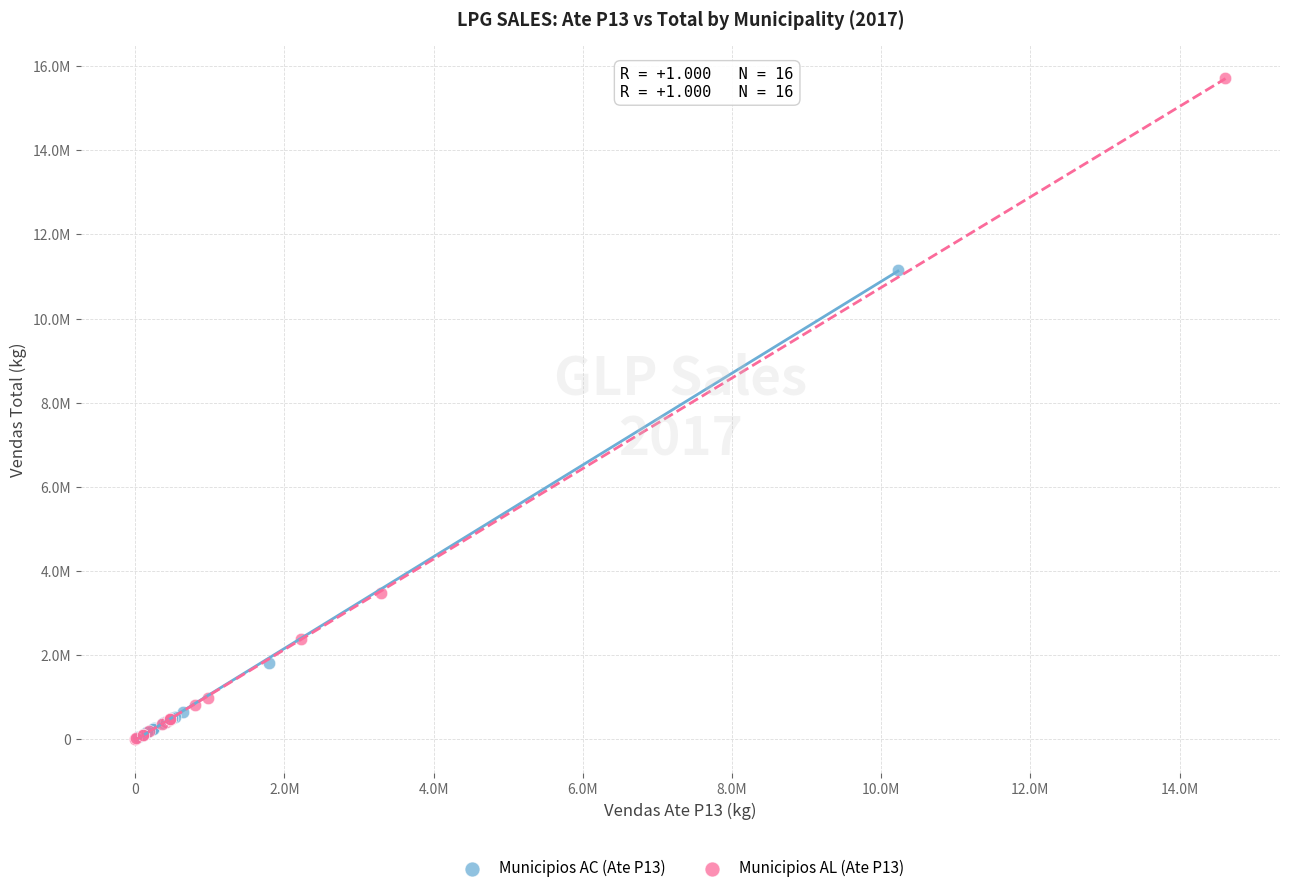

Which series reaches the maximum Y coordinate?

Municipios AL (Ate P13)